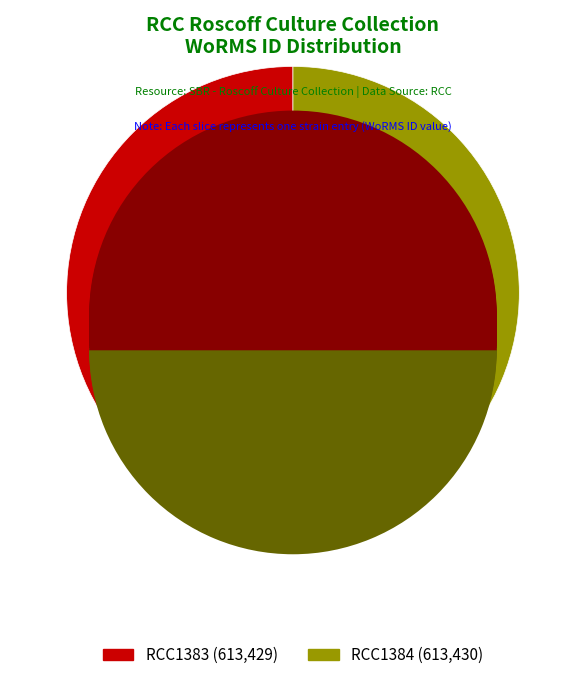

True or false: RCC1383 accounts for 50% of the total.

True